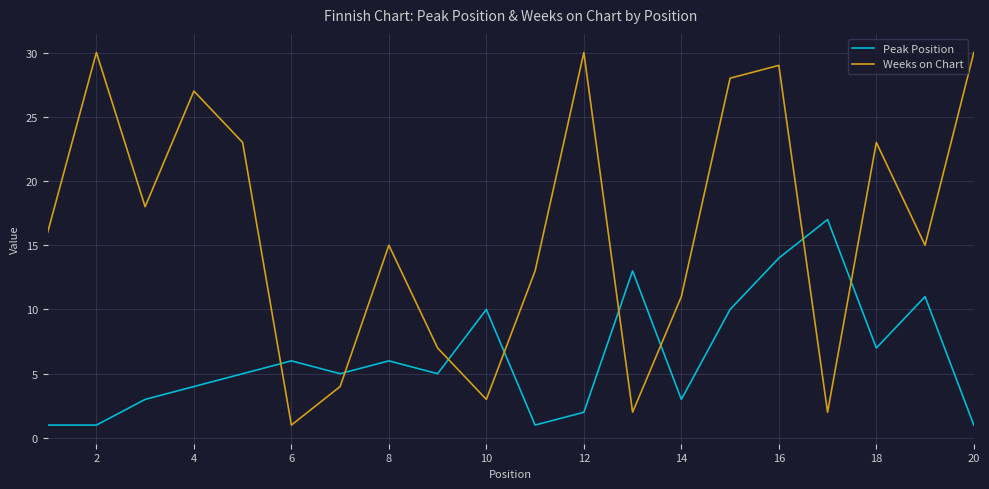

Which series has the largest total across all categories?

Weeks on Chart